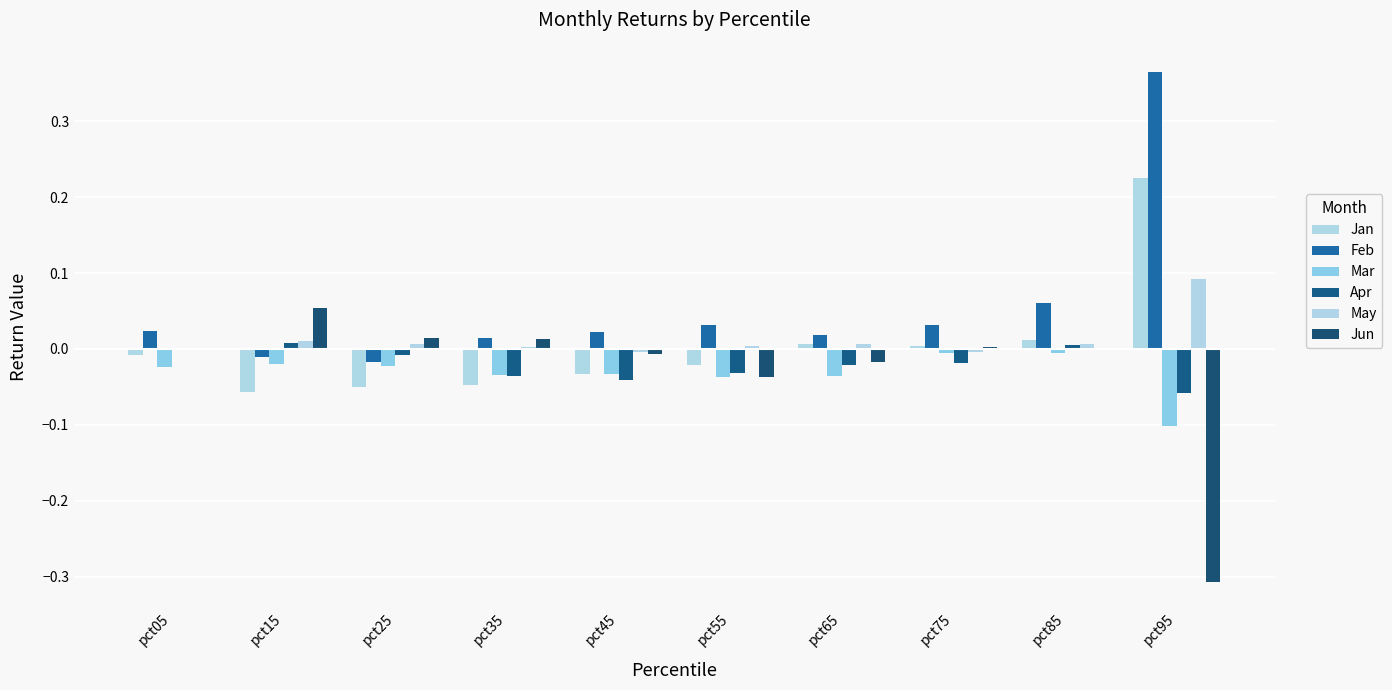

Is it true that Jun equals 0.0 at pct25?

False